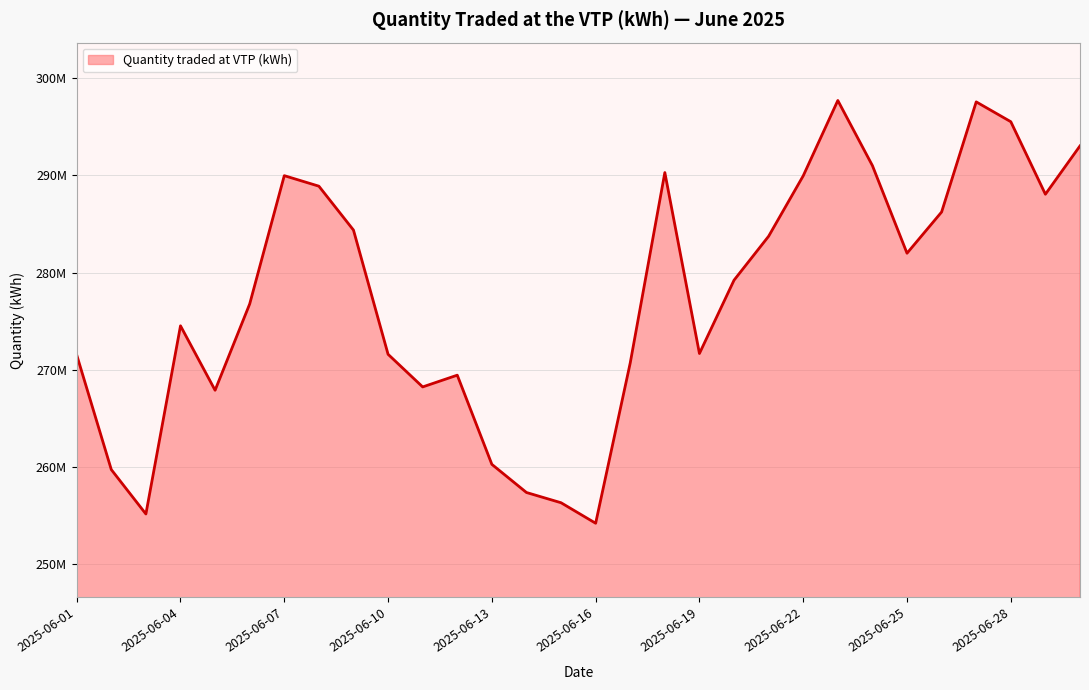

Which label corresponds to the smallest value in the chart?

2025-06-16